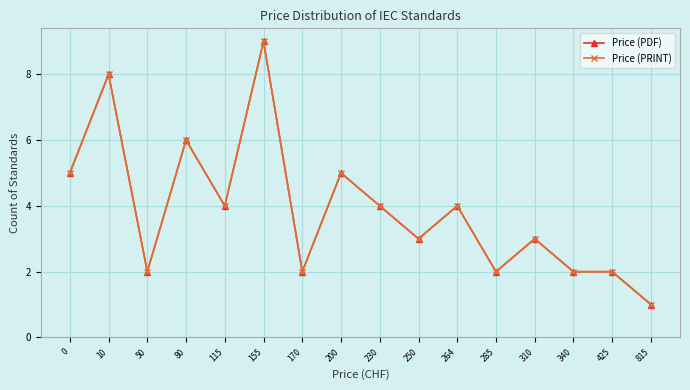

True or false: Price (PDF) has a value of 1 at 340.

False